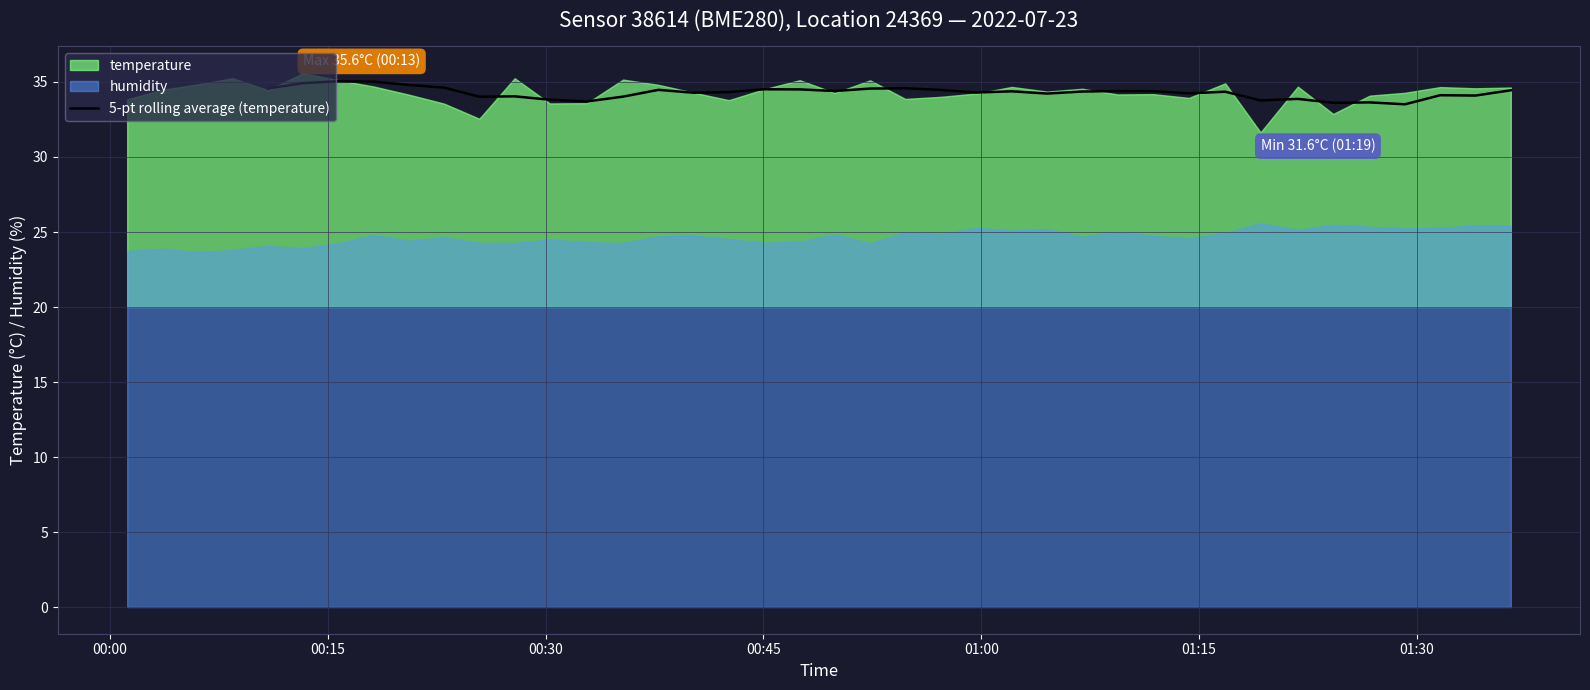

The chart shows a value of 56.4 at 00:00. True or false?

False